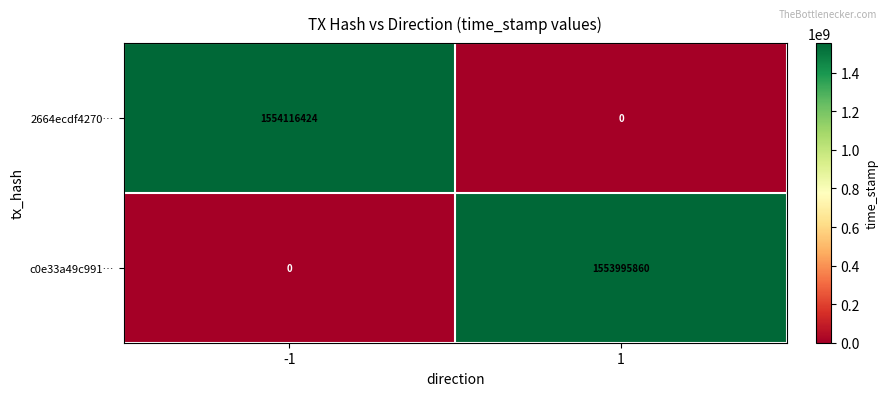

The value of c0e33a49c991… at -1 is -550187082. True or false?

False